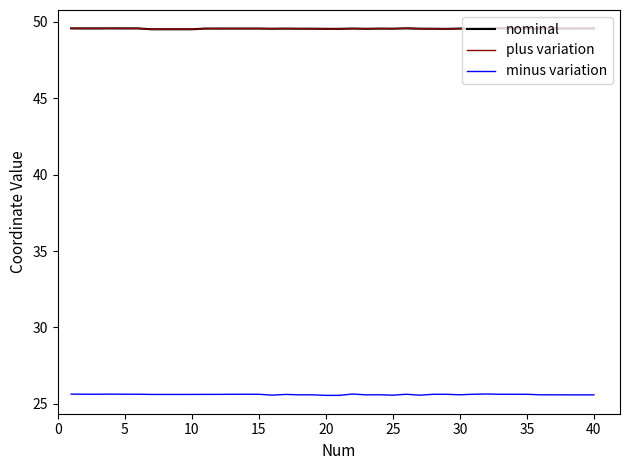

Does the chart have visible grid lines?

No